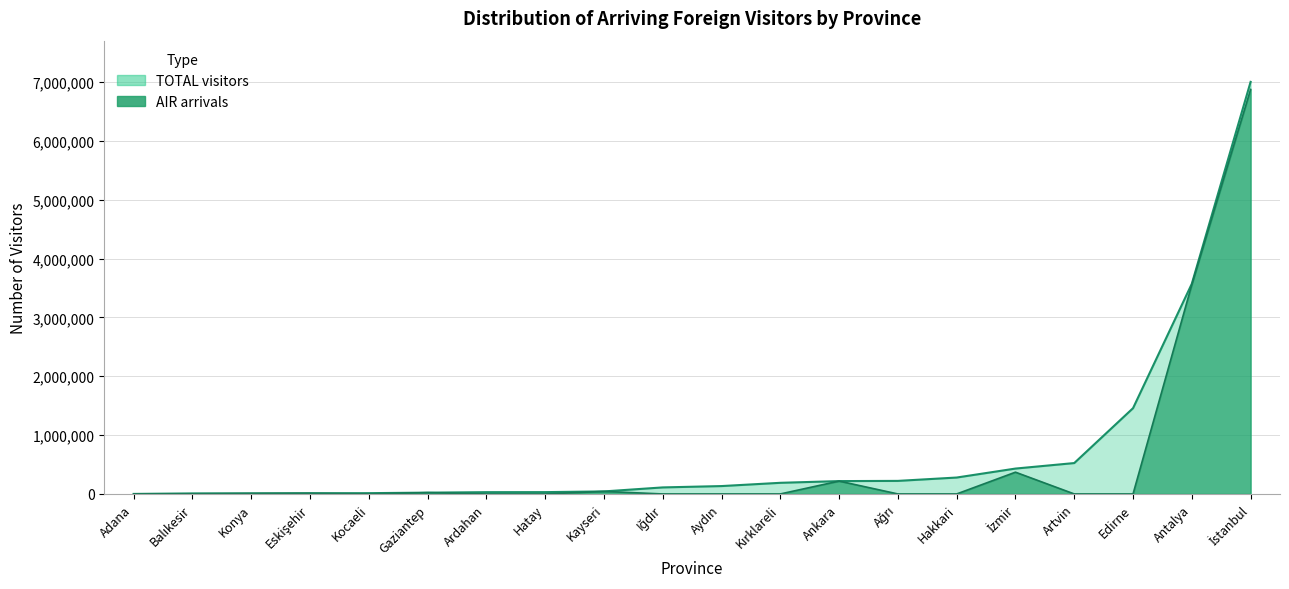

What is the spread (max minus min) of values at Edirne?

1458103